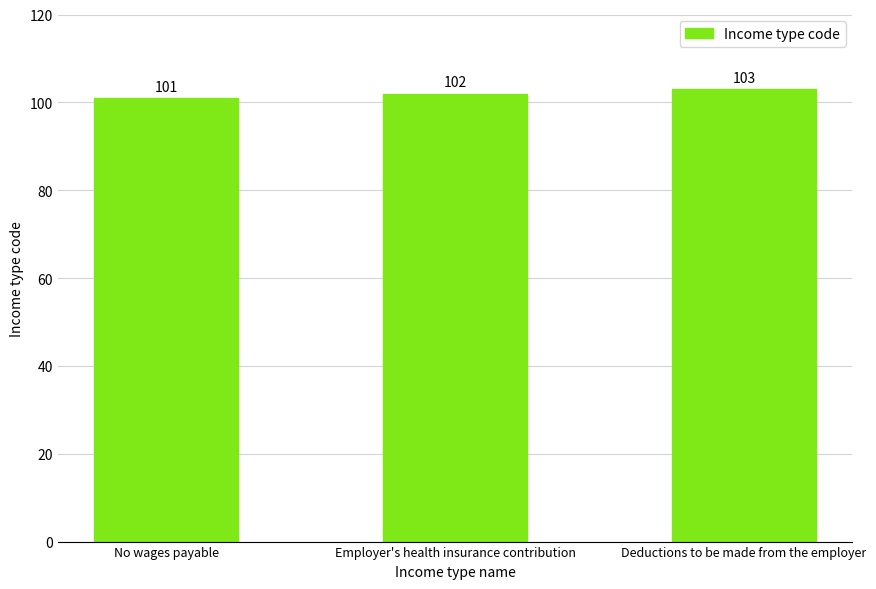

True or false: the data shows 102 at Employer's health insurance contribution.

True